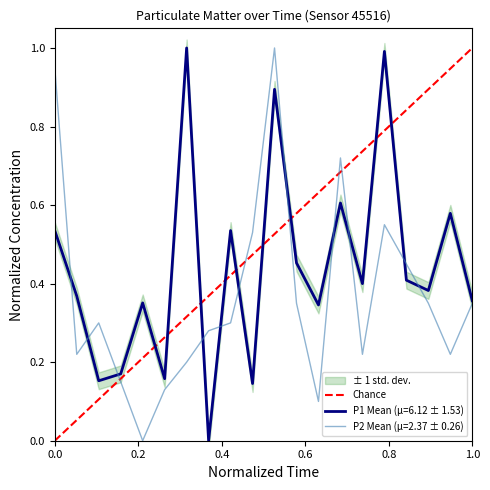

Is it true that P1 Mean (µ=6.12 ± 1.53) equals 0.2 at 1.0?

False